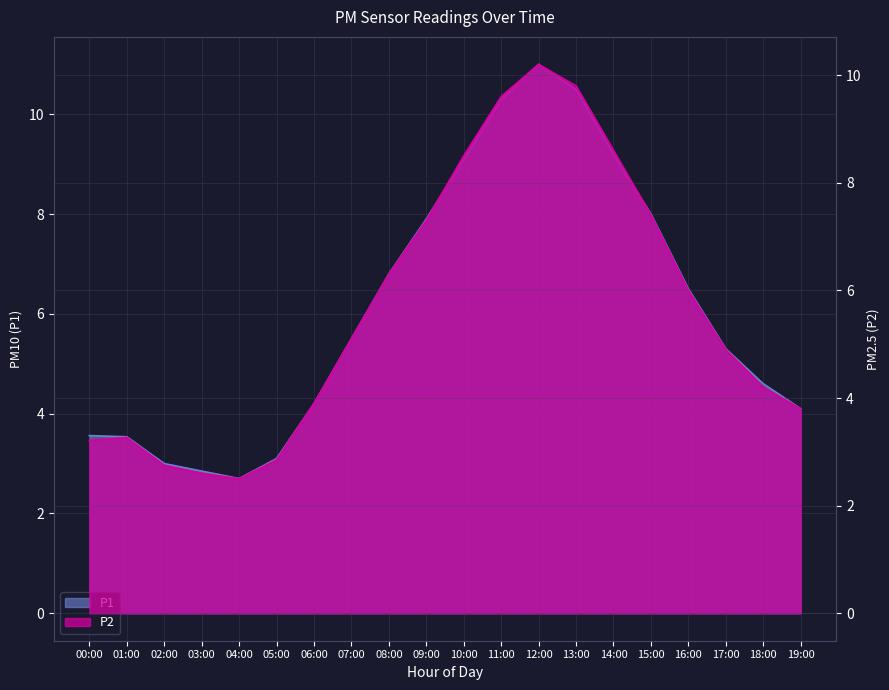

At which label does P1 first exceed 5?

07:00